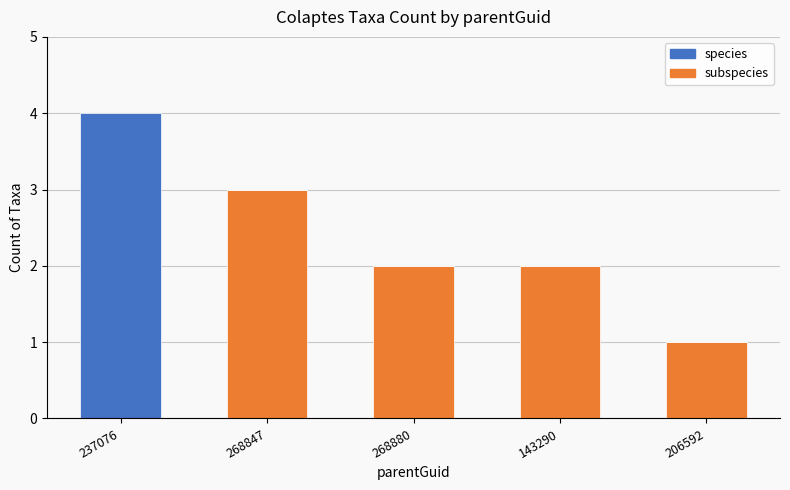

At which category is the sum across all series the highest?

237076